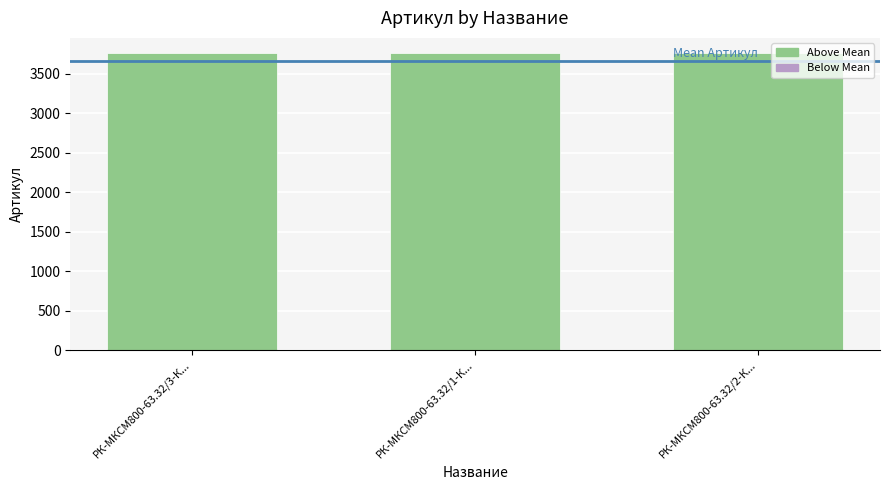

Count the number of categories in the chart.

3